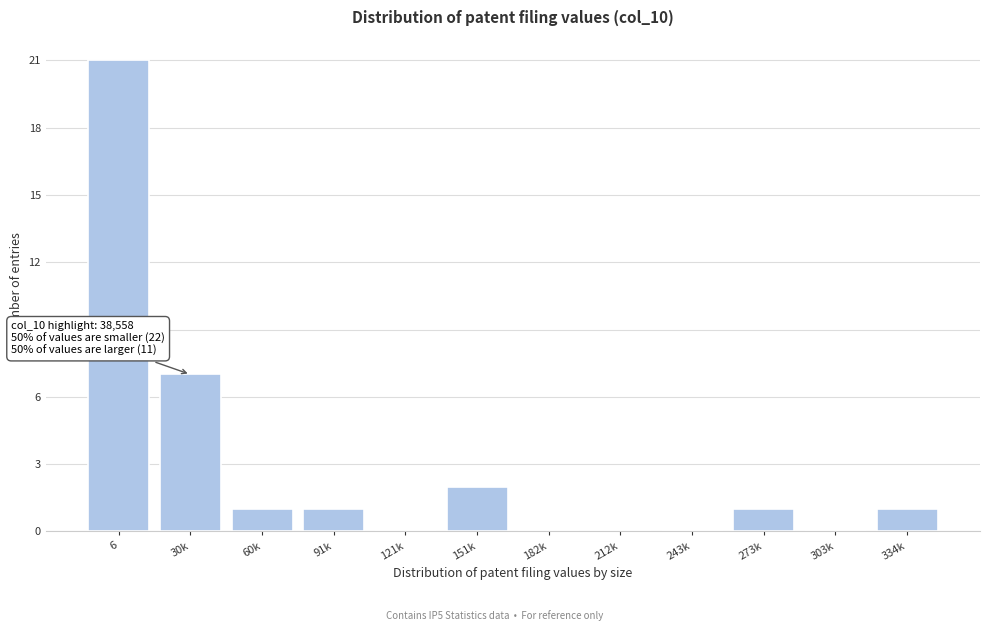

Reading left to right, transcribe all the data shown in this chart.

6=21	30k=7	60k=1	91k=1	121k=0	151k=2	182k=0	212k=0	243k=0	273k=1	303k=0	334k=1